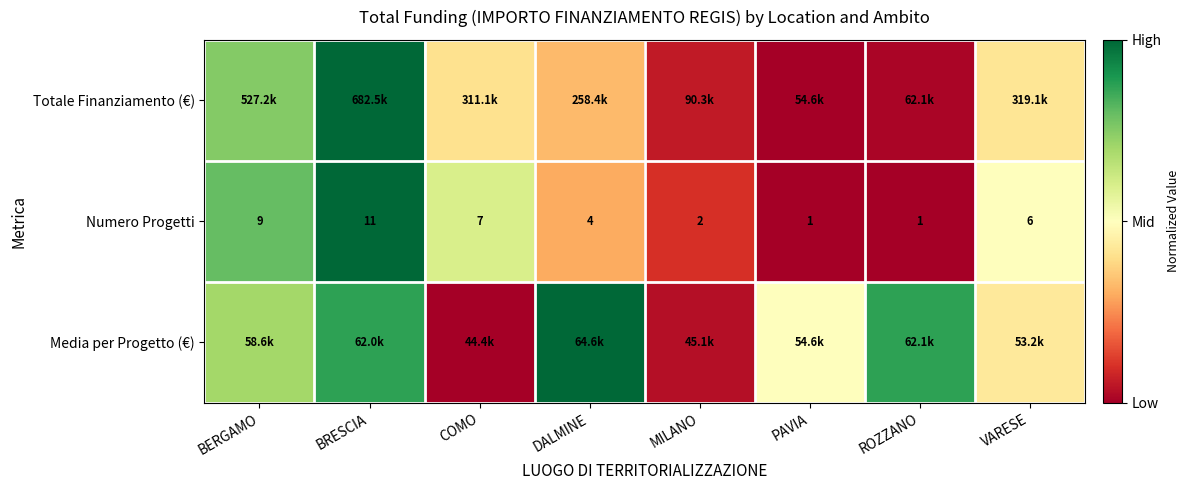

Where does the Numero Progetti series first go above 6?

BERGAMO